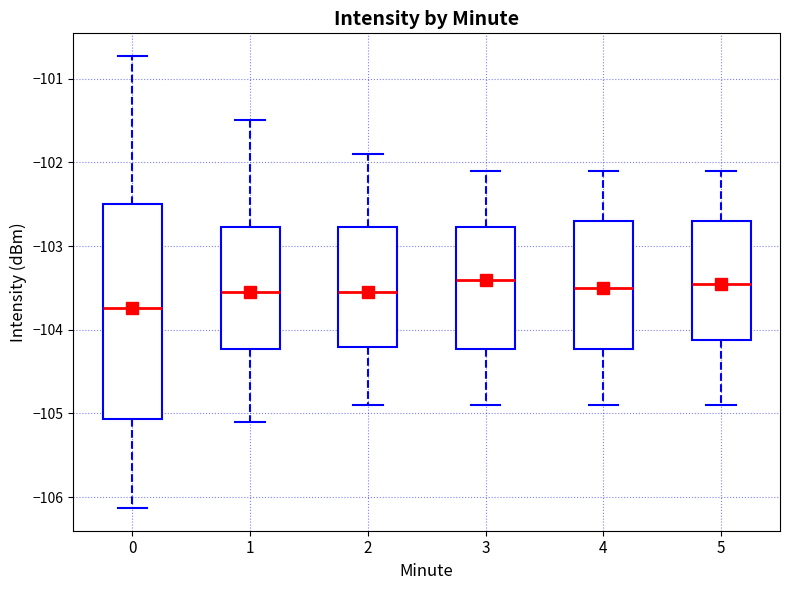

Which box is the tallest, from its lower edge to its upper edge?

0